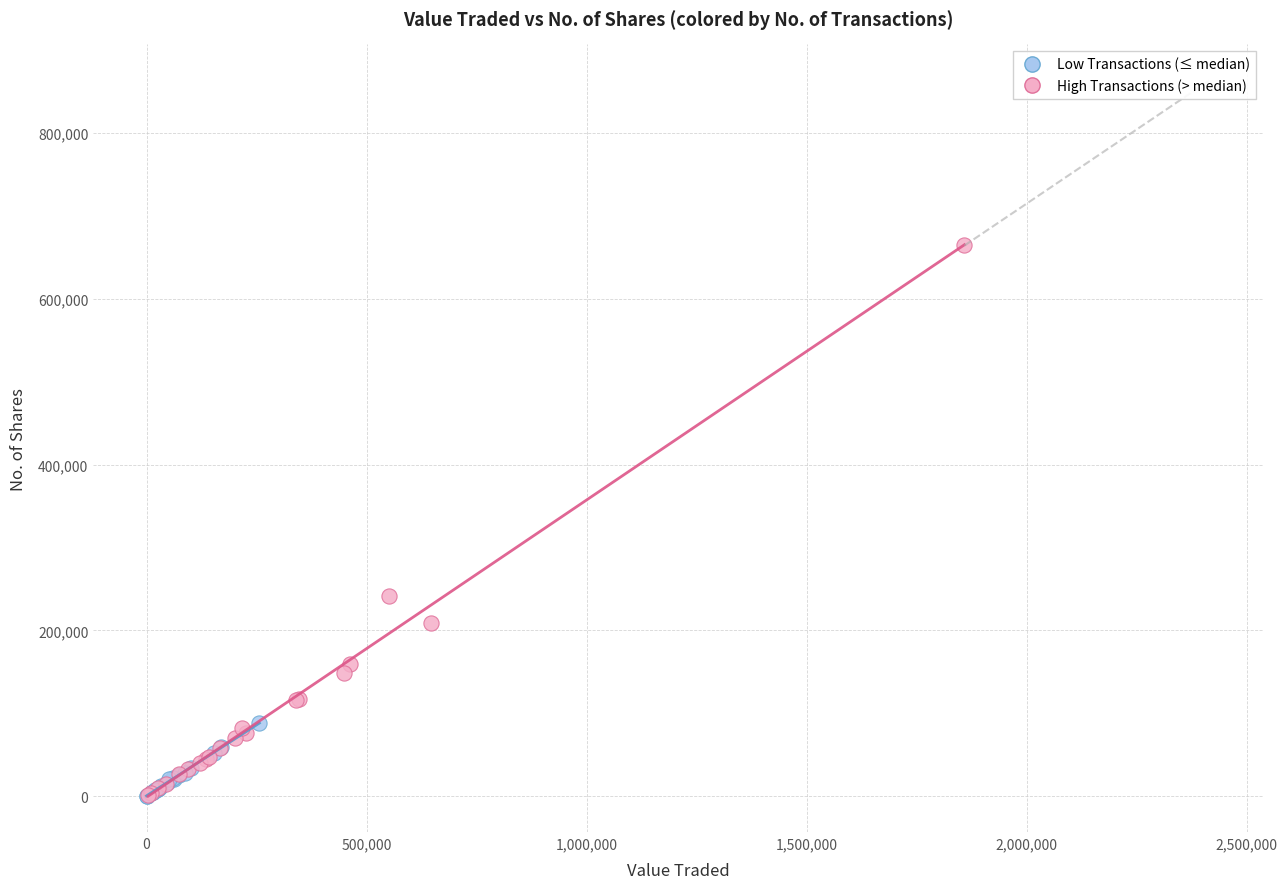

Which series has the largest Y range (max minus min)?

High Transactions (> median)